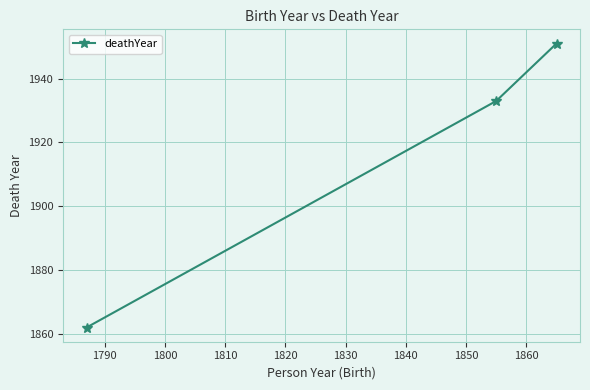

Reading left to right, extract all data points from this chart.

1862	1933	1951